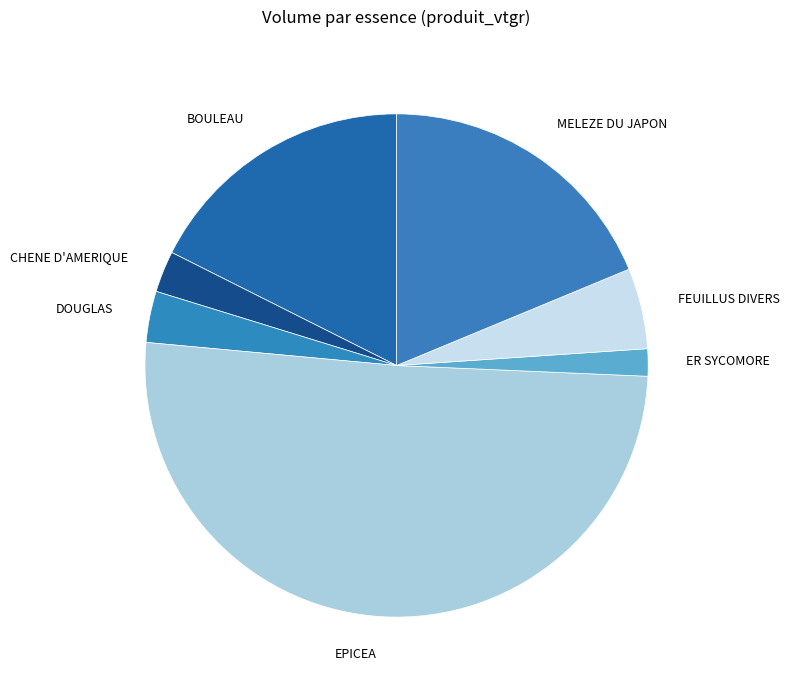

Approximately how many times larger is the value at CHENE D'AMERIQUE compared to MELEZE DU JAPON?

0.1